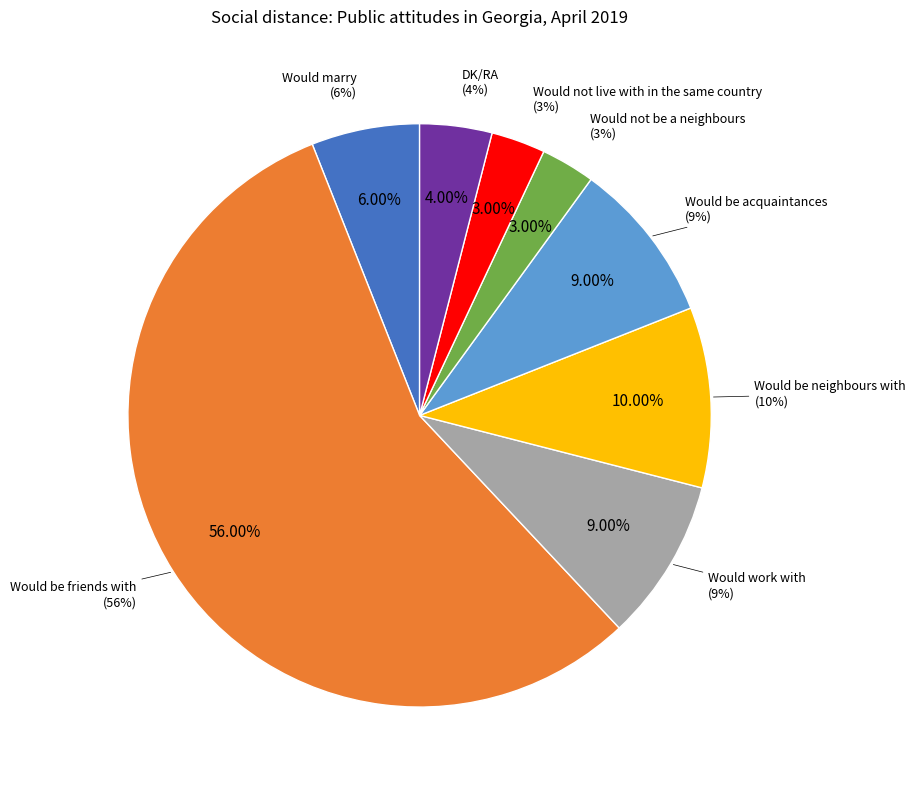

What is the majority slice?

Would be friends with